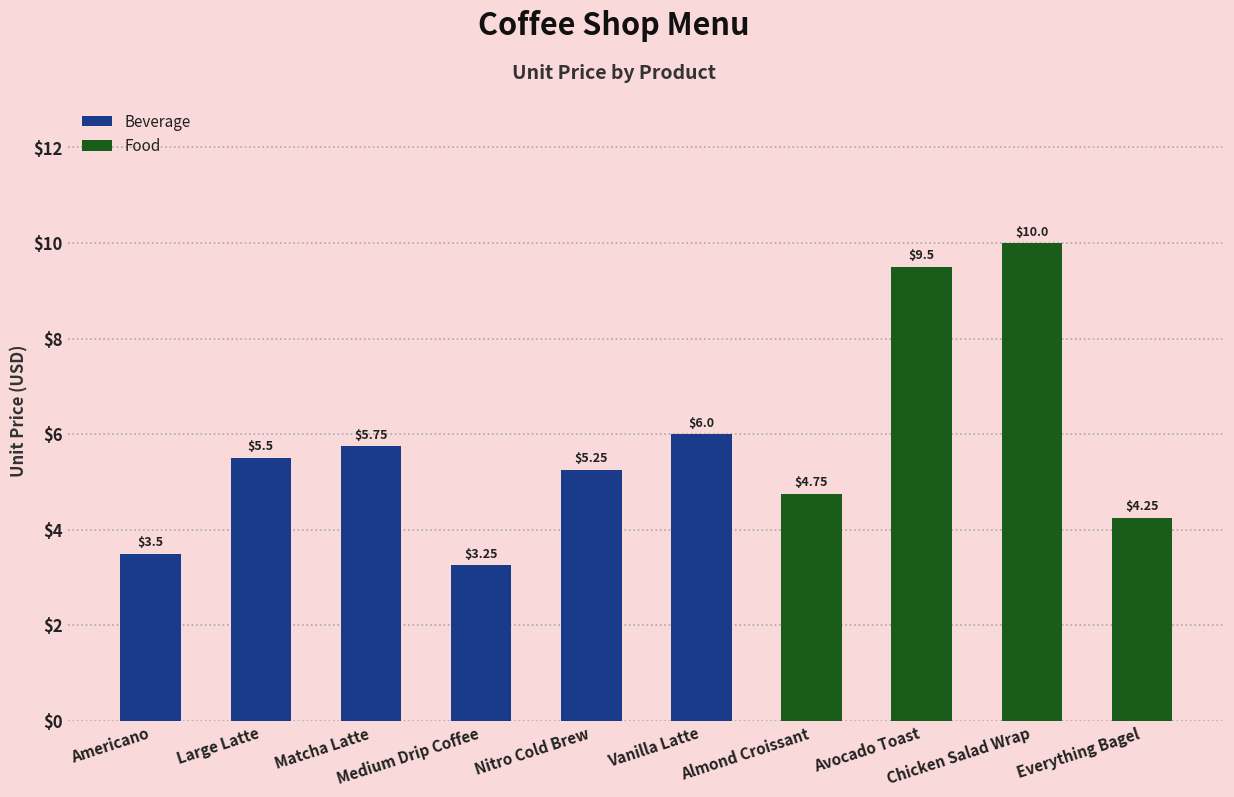

What is the difference between the second highest and second lowest values?

6.0